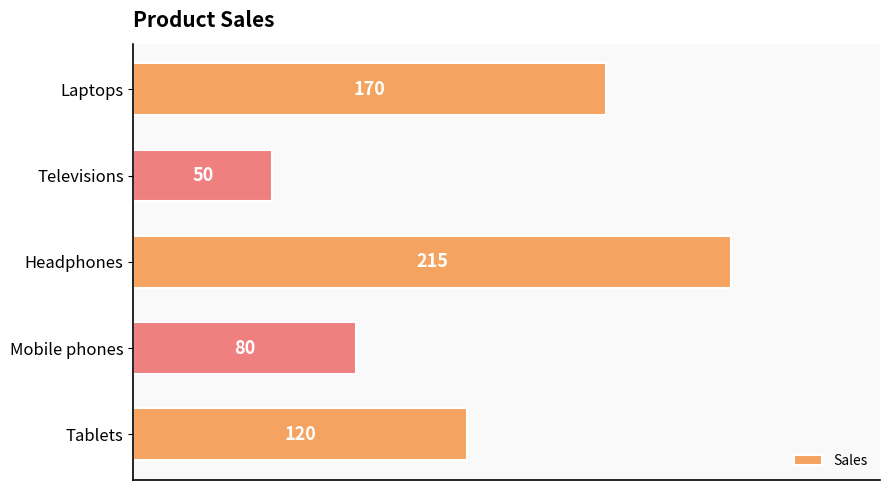

Rank the categories by value from lowest to highest.

Televisions, Mobile phones, Tablets, Laptops, Headphones